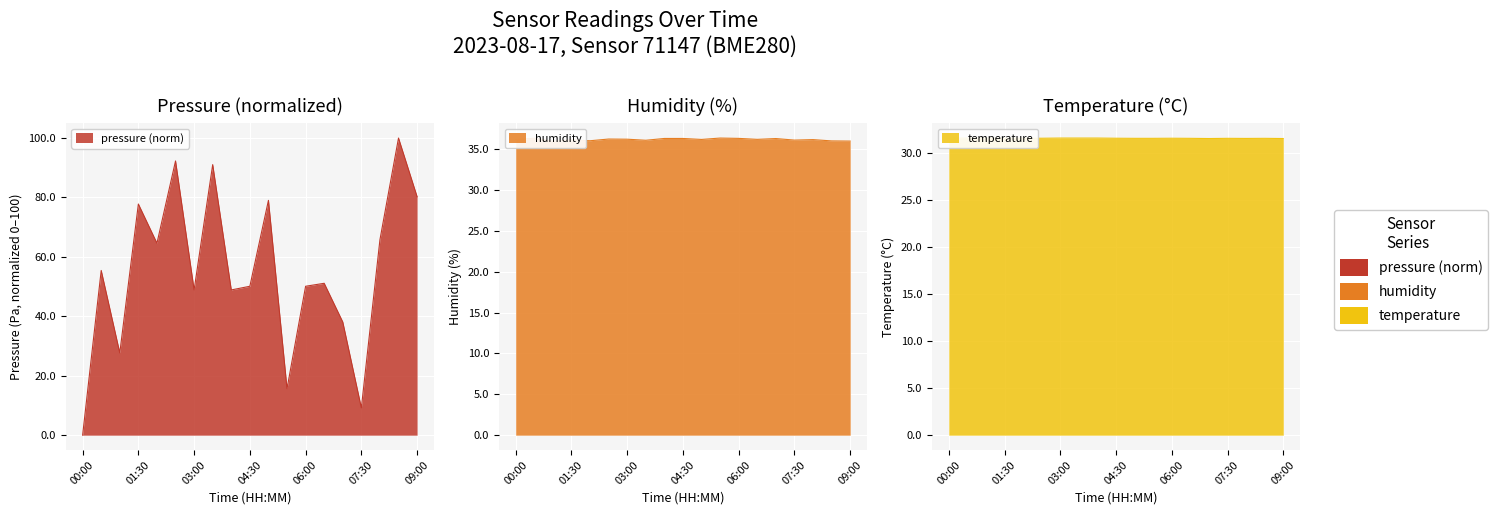

What is the approximate value of temperature at 09:00?

31.5